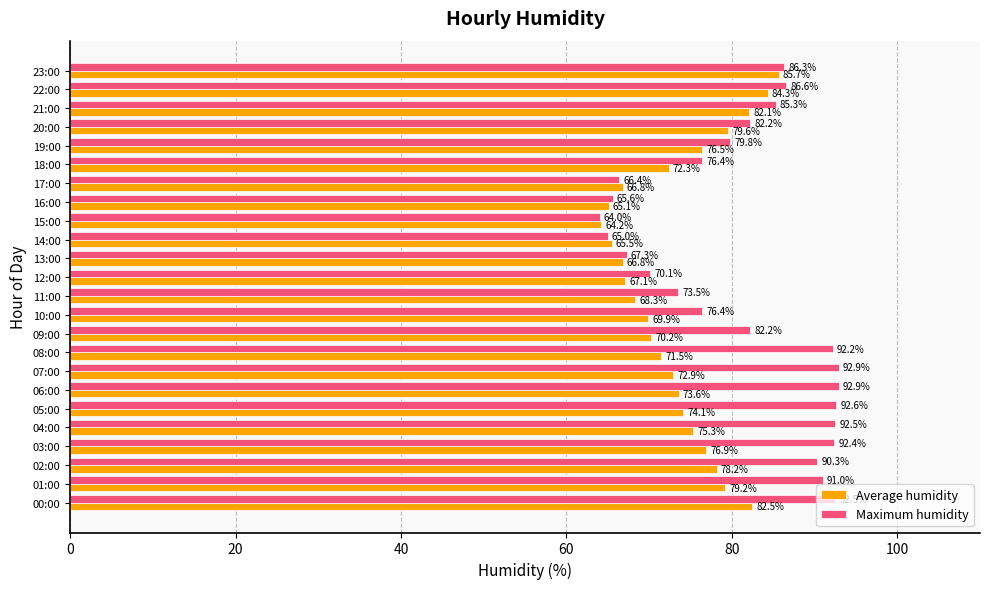

The Average humidity series shows 71.5 at 08:00. True or false?

True